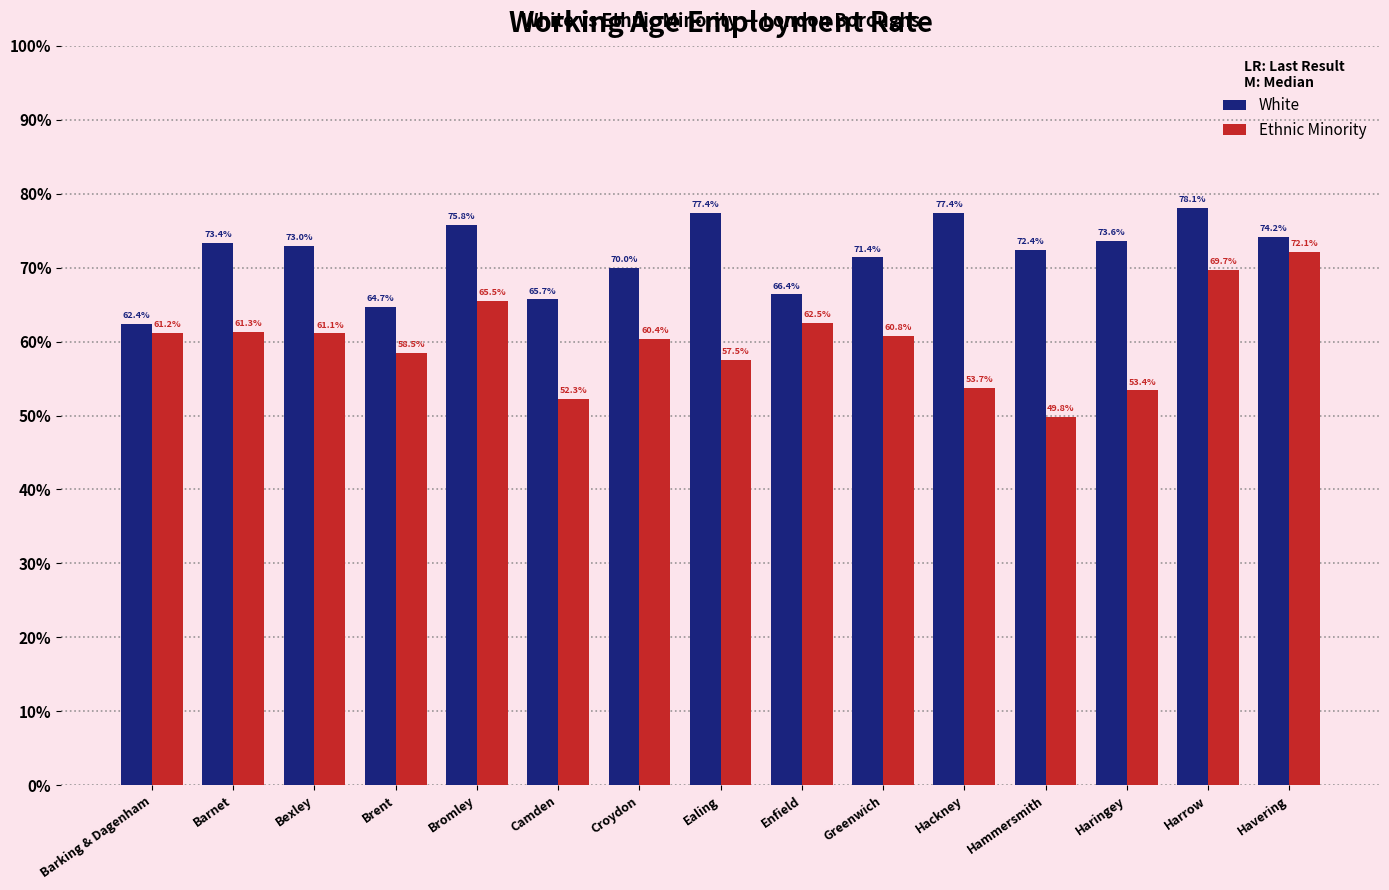

Does the chart contain stacked bars?

No